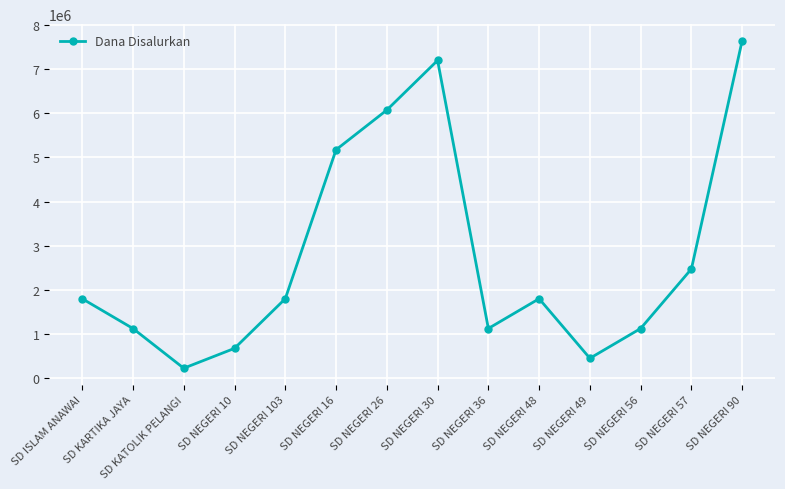

Where is the first local maximum?

SD NEGERI 30